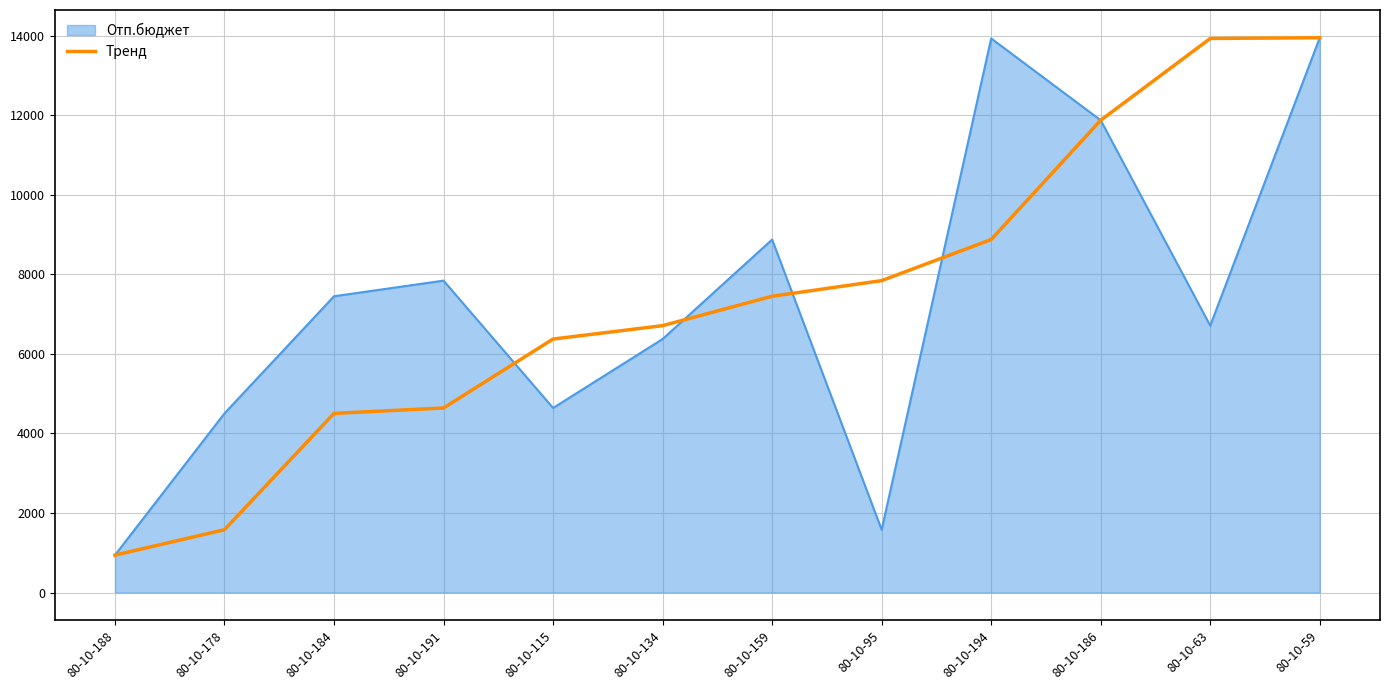

The value of Отп.бюджет at 80-10-63 is 6710. True or false?

True